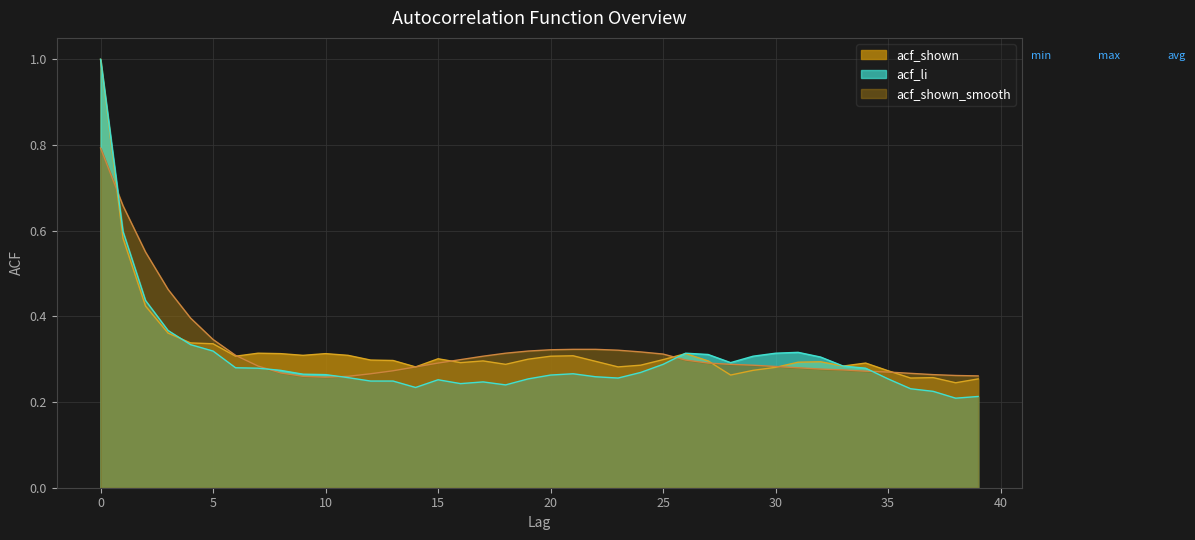

What is the maximum value for acf_li?

1.0